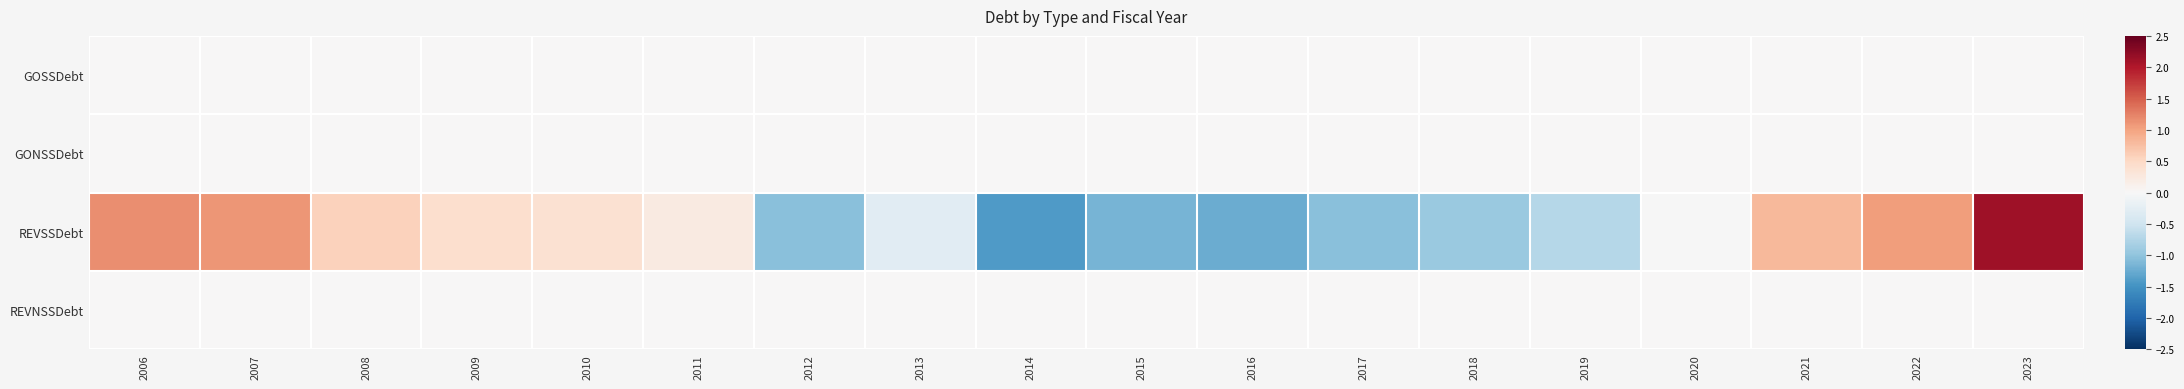

Reading right to left, what are all the values shown in this chart?

GOSSDebt: 2023=0.0	2022=0.0	2021=0.0	2020=0.0	2019=0.0	2018=0.0	2017=0.0	2016=0.0	2015=0.0	2014=0.0	2013=0.0	2012=0.0	2011=0.0	2010=0.0	2009=0.0	2008=0.0	2007=0.0	2006=0.0
GONSSDebt: 2023=0.0	2022=0.0	2021=0.0	2020=0.0	2019=0.0	2018=0.0	2017=0.0	2016=0.0	2015=0.0	2014=0.0	2013=0.0	2012=0.0	2011=0.0	2010=0.0	2009=0.0	2008=0.0	2007=0.0	2006=0.0
REVSSDebt: 2023=2.1	2022=1.0	2021=0.8	2020=-0.0	2019=-0.7	2018=-0.9	2017=-1.0	2016=-1.2	2015=-1.2	2014=-1.4	2013=-0.3	2012=-1.0	2011=0.2	2010=0.4	2009=0.4	2008=0.6	2007=1.1	2006=1.2
REVNSSDebt: 2023=0.0	2022=0.0	2021=0.0	2020=0.0	2019=0.0	2018=0.0	2017=0.0	2016=0.0	2015=0.0	2014=0.0	2013=0.0	2012=0.0	2011=0.0	2010=0.0	2009=0.0	2008=0.0	2007=0.0	2006=0.0